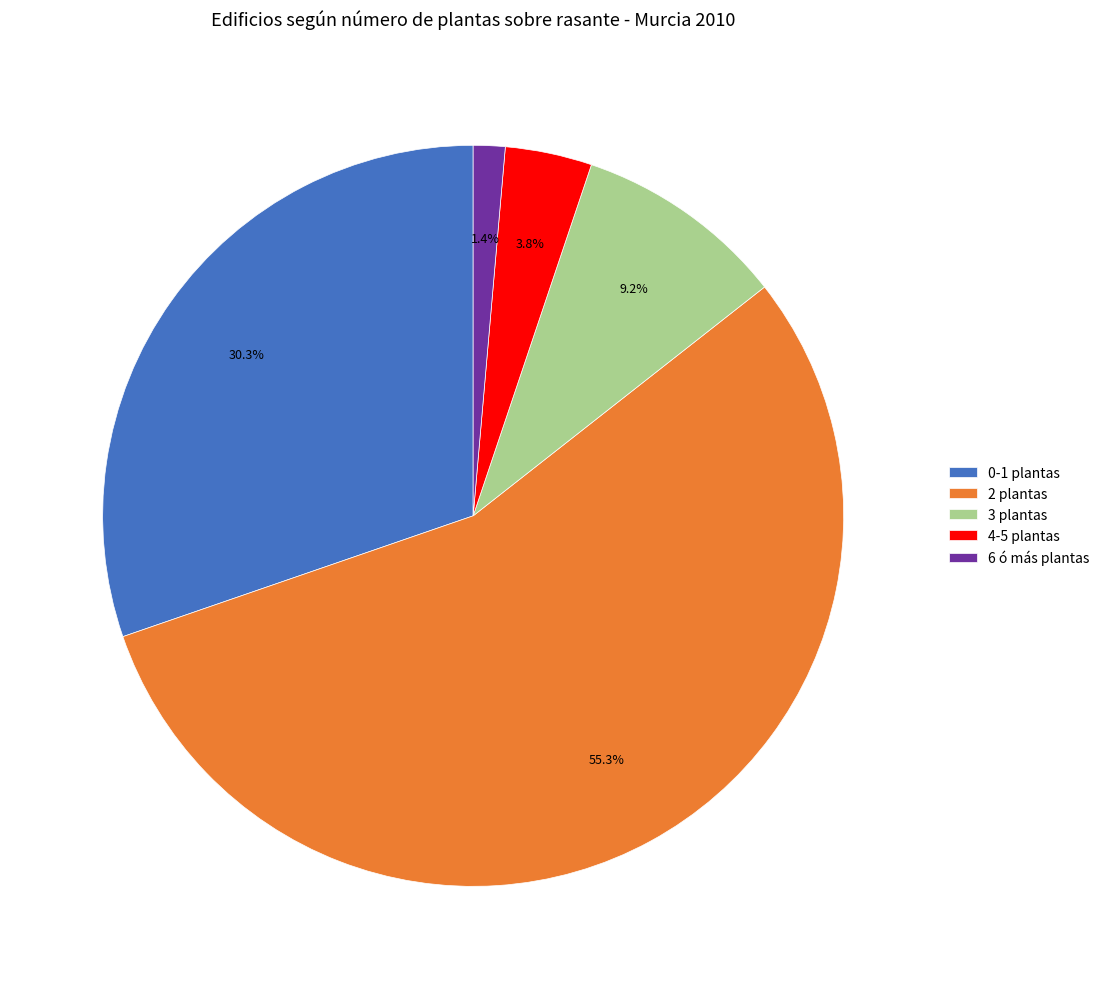

Approximately how many times larger is the value at 6 ó más plantas compared to 4-5 plantas?

0.4